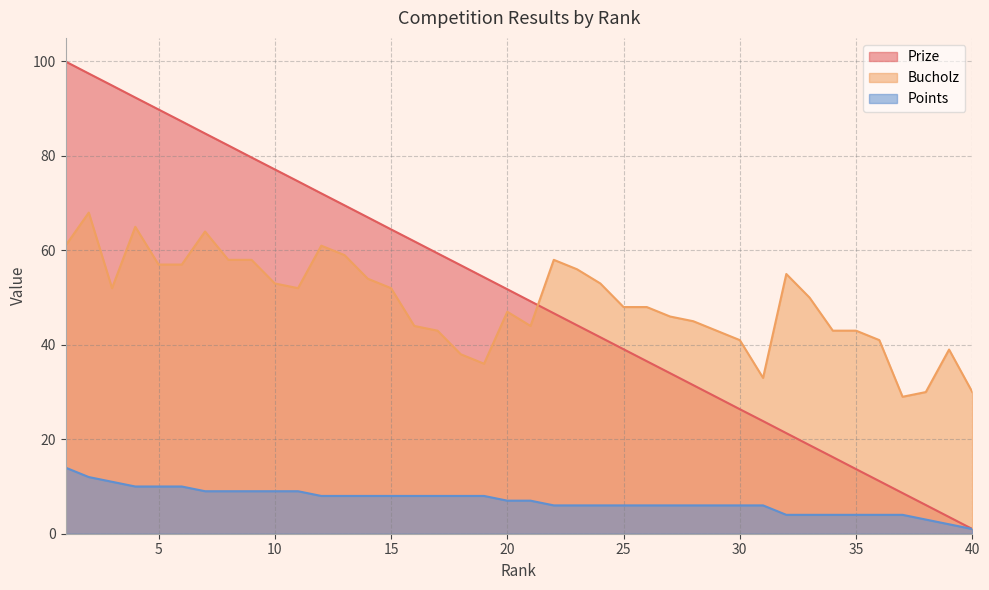

The Prize series shows 77.2 at 10. True or false?

True